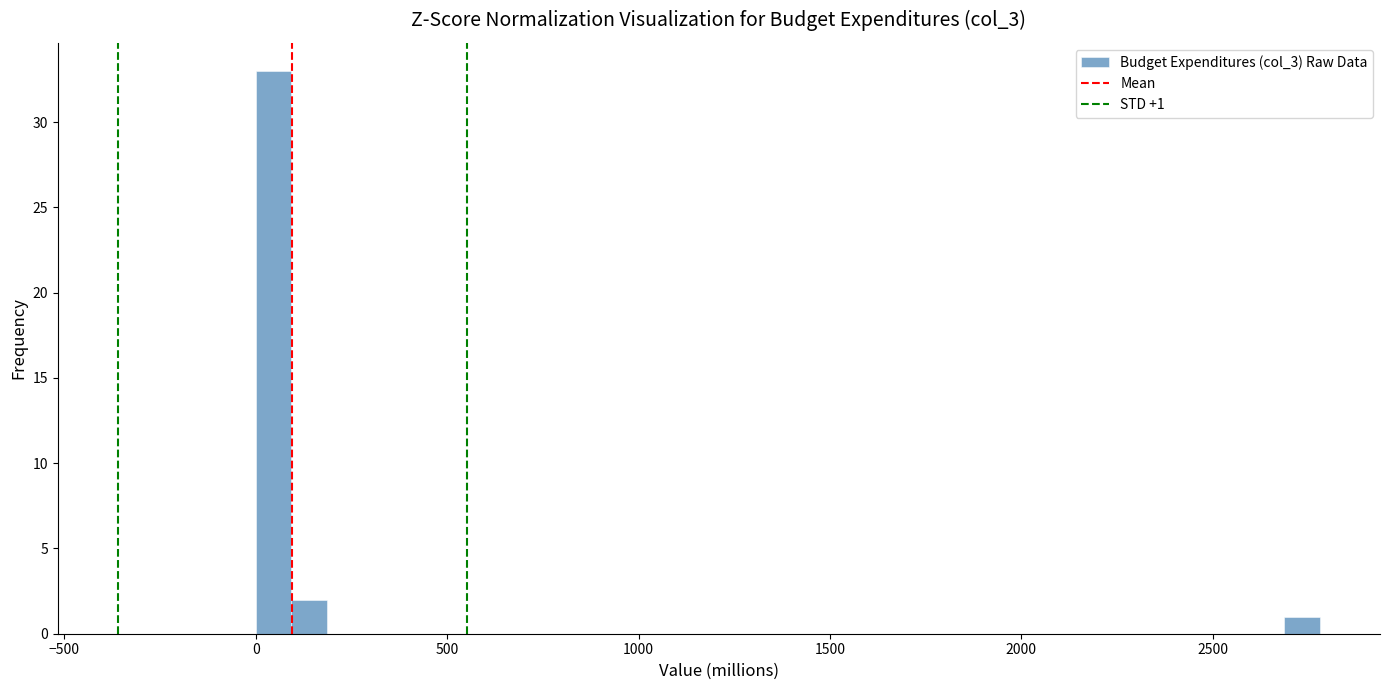

Read against the x-axis, roughly where is the centre of the tallest bar?

50